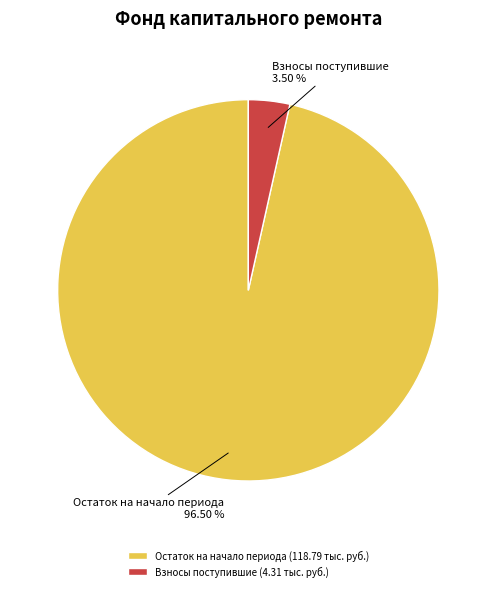

What is the ratio of the value at Остаток на начало периода to the value at Взносы поступившие?

27.6